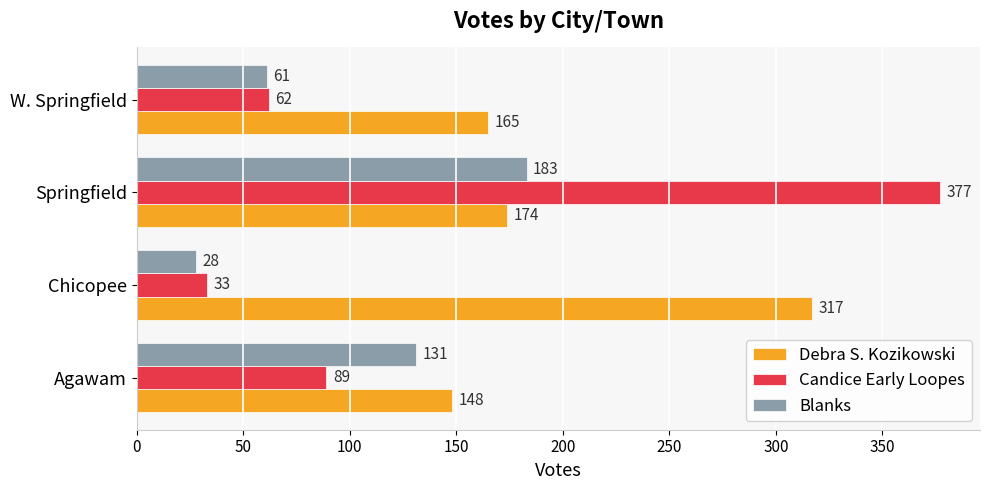

What is the difference between the highest and lowest values at W. Springfield?

104